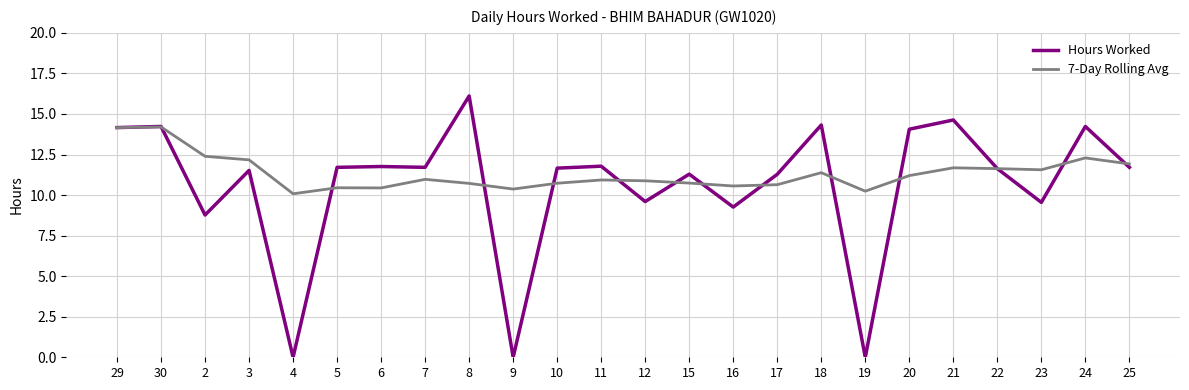

What is the maximum value shown in the chart?

16.1